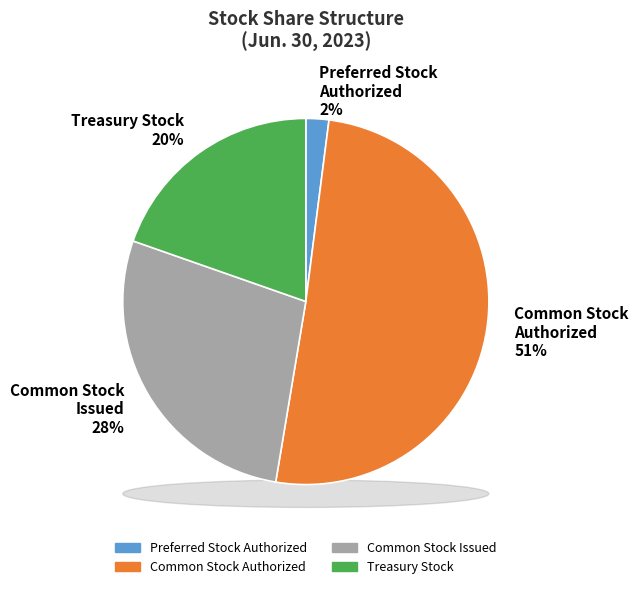

Which category has the smallest portion of the pie?

Preferred Stock
Authorized